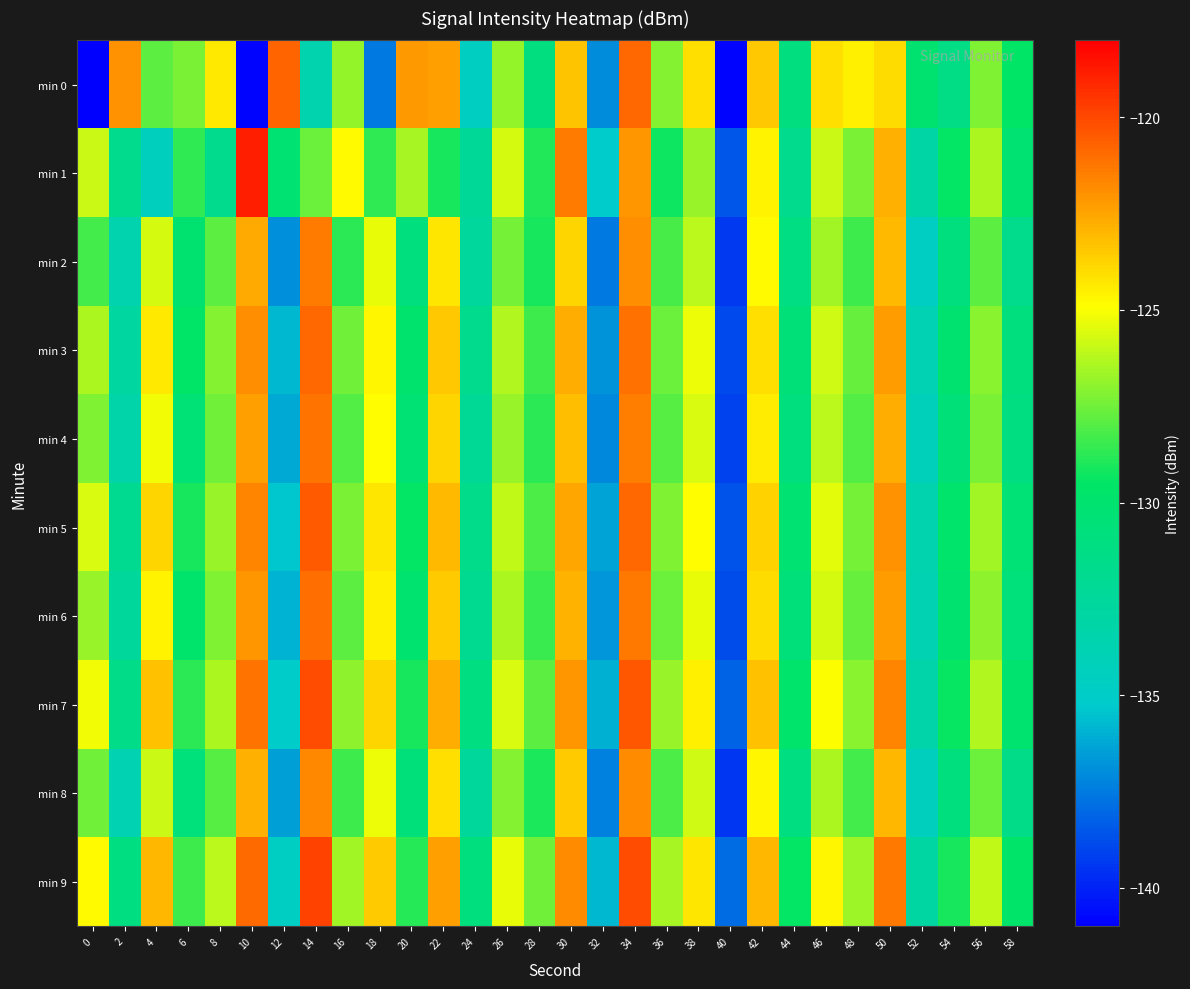

How many categories are shown in the chart?

30